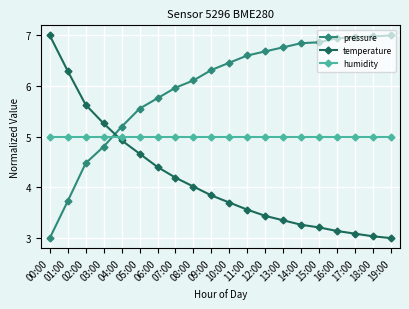

How many series are shown in this chart?

3